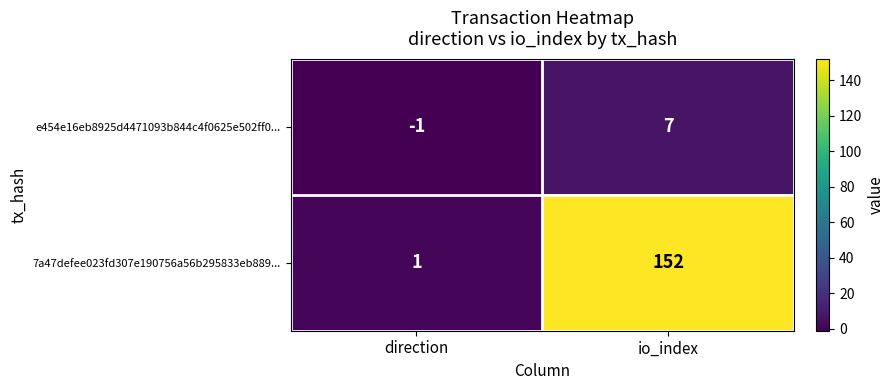

List the series in order of their overall mean, lowest first.

e454e16eb8925d4471093b844c4f0625e502ff0..., 7a47defee023fd307e190756a56b295833eb889...